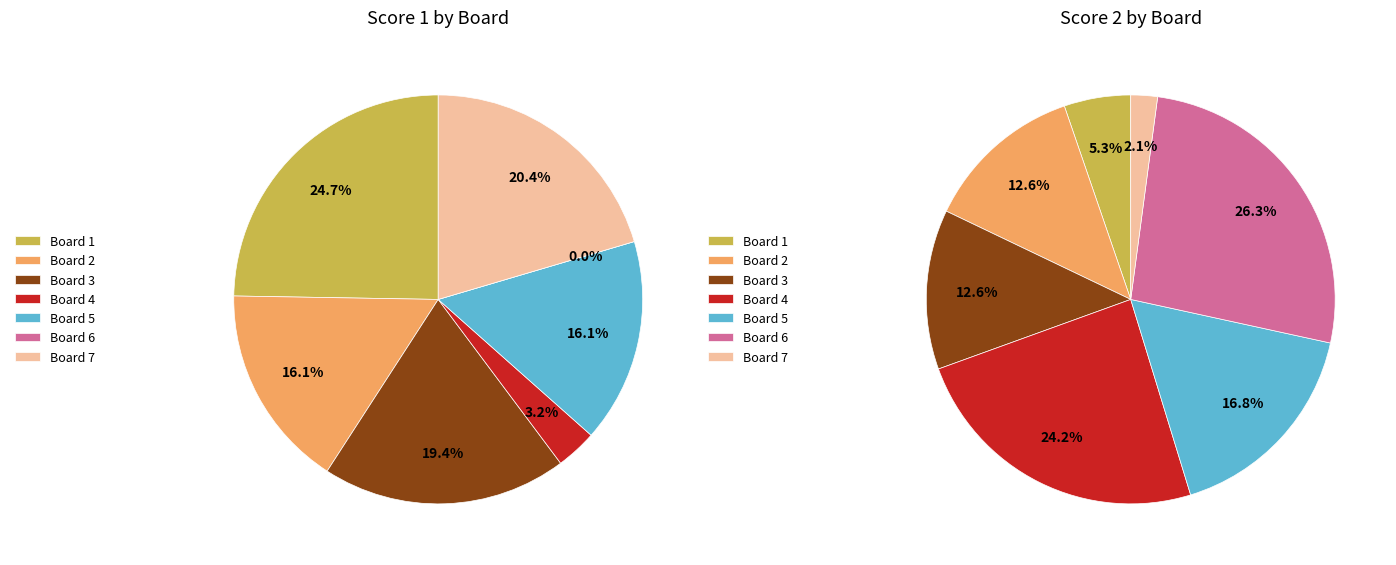

True or false: Board 3 accounts for 19% of the total.

True